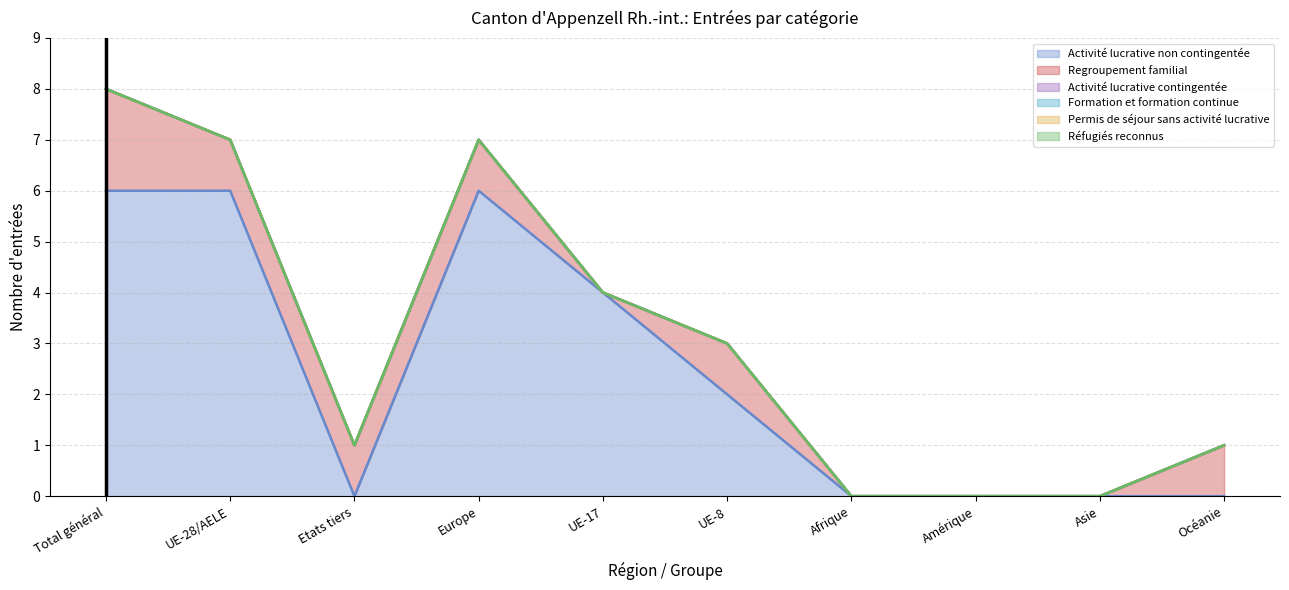

Reading right to left, transcribe all the data shown in this chart.

Activité lucrative non contingentée: Océanie=0	Asie=0	Amérique=0	Afrique=0	UE-8=2	UE-17=4	Europe=6	Etats tiers=0	UE-28/AELE=6	Total général=6
Regroupement familial: Océanie=1	Asie=0	Amérique=0	Afrique=0	UE-8=1	UE-17=0	Europe=1	Etats tiers=1	UE-28/AELE=1	Total général=2
Activité lucrative contingentée: Océanie=0	Asie=0	Amérique=0	Afrique=0	UE-8=0	UE-17=0	Europe=0	Etats tiers=0	UE-28/AELE=0	Total général=0
Formation et formation continue: Océanie=0	Asie=0	Amérique=0	Afrique=0	UE-8=0	UE-17=0	Europe=0	Etats tiers=0	UE-28/AELE=0	Total général=0
Permis de séjour sans activité lucrative: Océanie=0	Asie=0	Amérique=0	Afrique=0	UE-8=0	UE-17=0	Europe=0	Etats tiers=0	UE-28/AELE=0	Total général=0
Réfugiés reconnus: Océanie=0	Asie=0	Amérique=0	Afrique=0	UE-8=0	UE-17=0	Europe=0	Etats tiers=0	UE-28/AELE=0	Total général=0